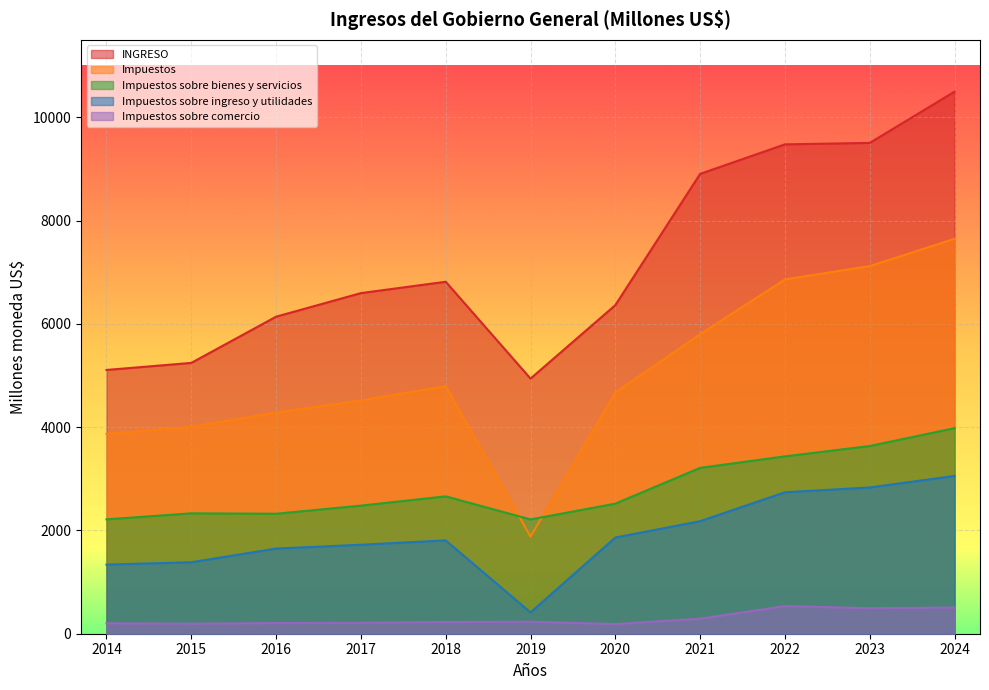

In Impuestos sobre comercio, how many points are lower than both neighbors (excluding endpoints)?

3